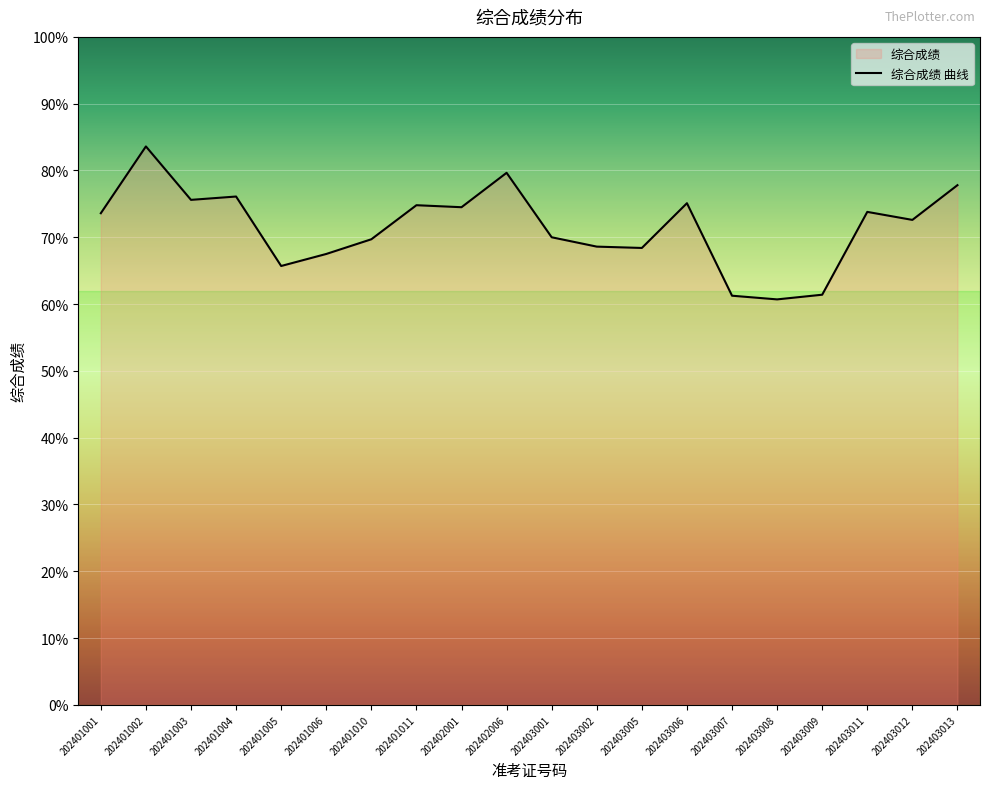

Rank the categories by value from lowest to highest.

202403008, 202403007, 202403009, 202401005, 202401006, 202403005, 202403002, 202401010, 202403001, 202403012, 202401001, 202403011, 202402001, 202401011, 202403006, 202401003, 202401004, 202403013, 202402006, 202401002